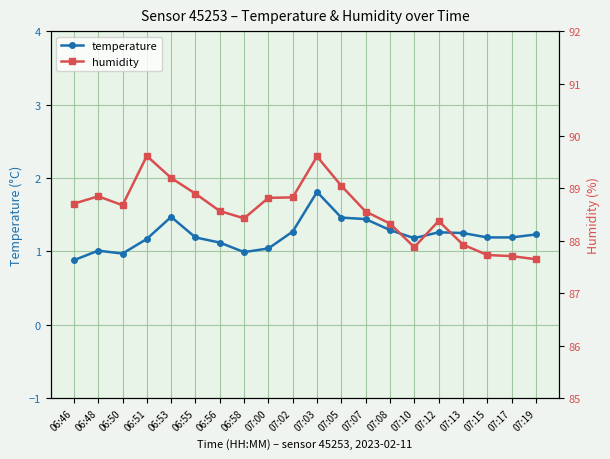

True or false: temperature has more than 2 interior local peaks.

True